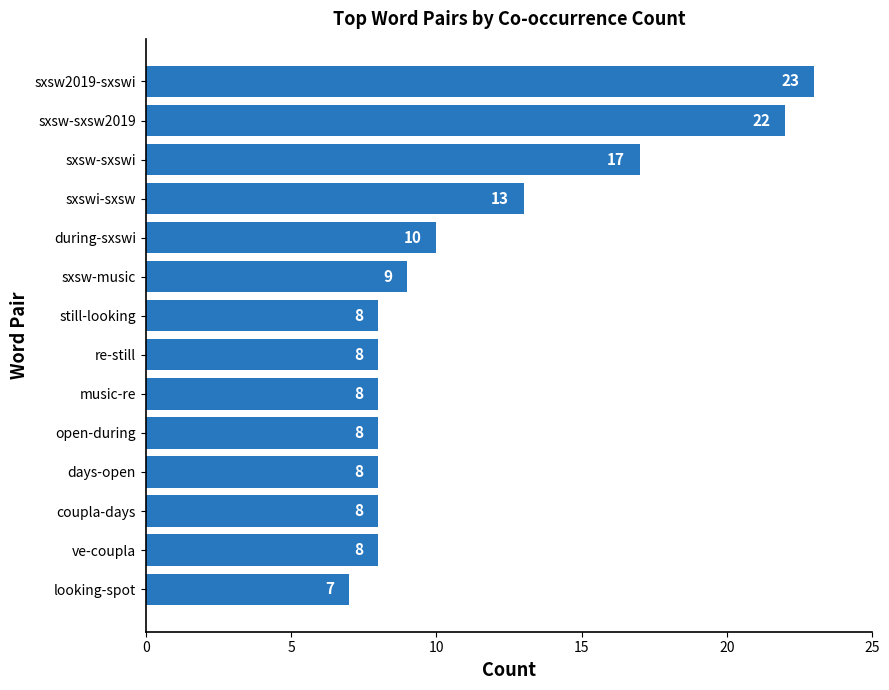

Reading top to bottom, list all the values displayed in this chart.

sxsw2019-sxswi=23	sxsw-sxsw2019=22	sxsw-sxswi=17	sxswi-sxsw=13	during-sxswi=10	sxsw-music=9	still-looking=8	re-still=8	music-re=8	open-during=8	days-open=8	coupla-days=8	ve-coupla=8	looking-spot=7